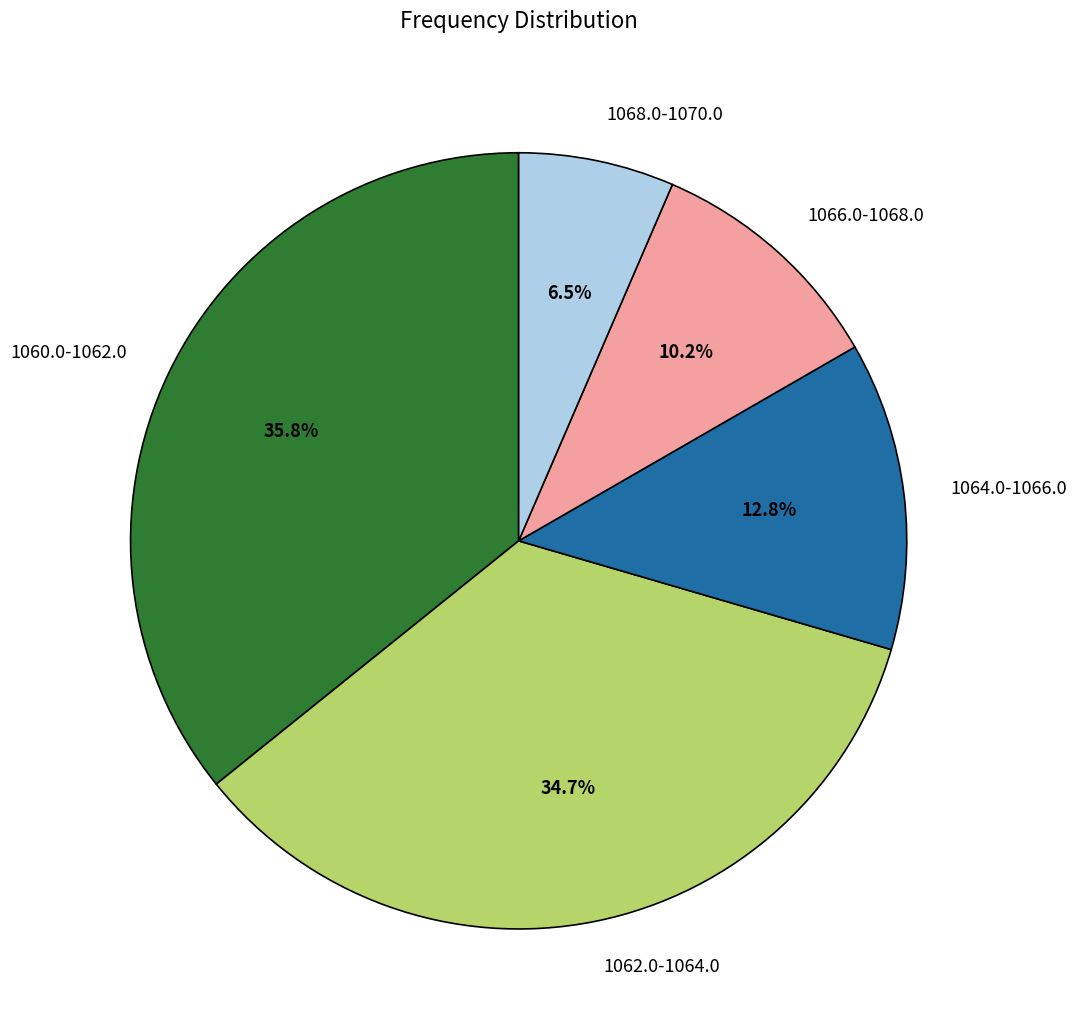

Is there any slice that represents more than half of the pie?

No